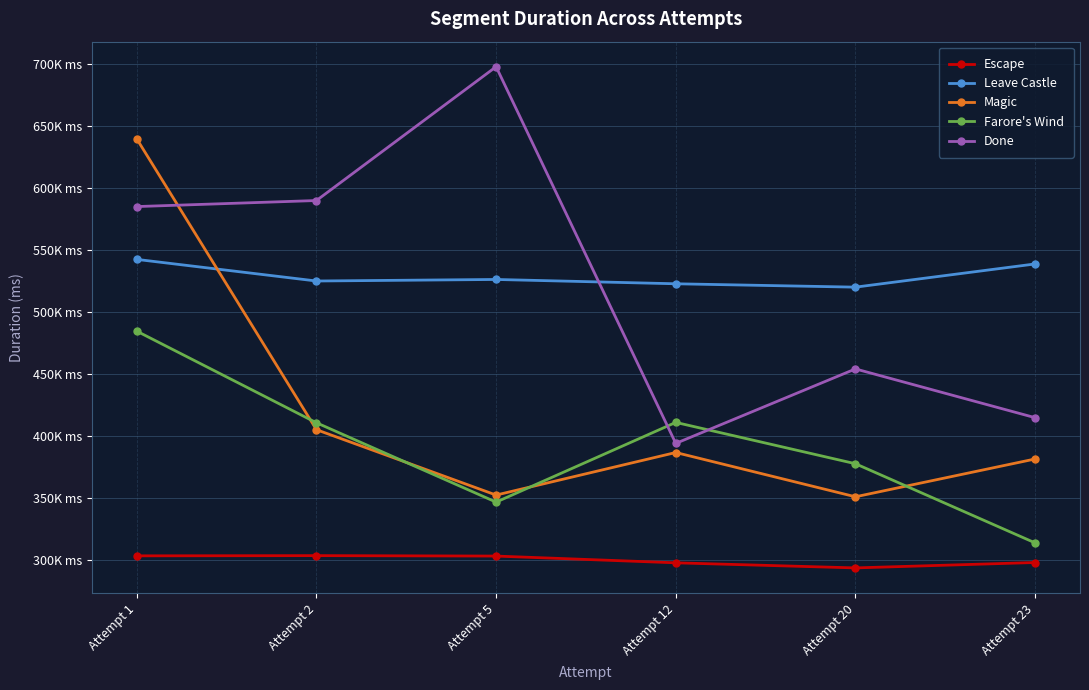

Where do Magic and Farore's Wind first cross each other?

Attempt 1 and Attempt 2